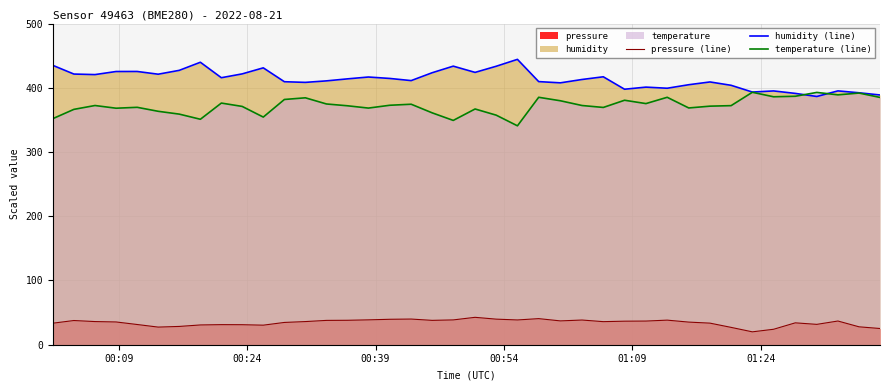

True or false: temperature (line) and pressure (line) intersect in this chart.

False